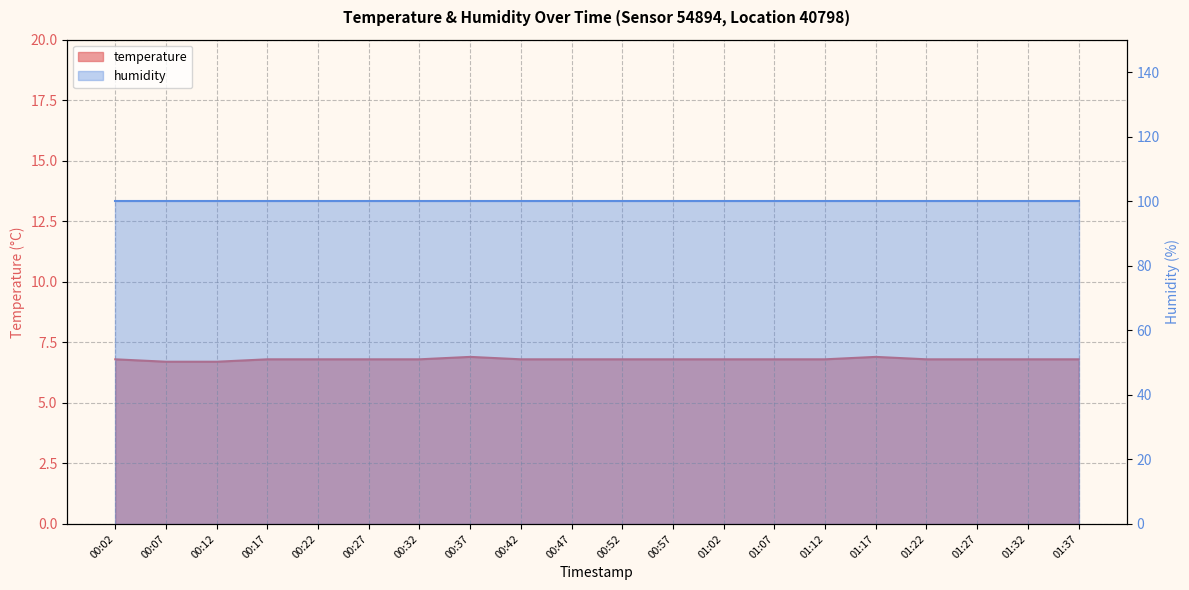

True or false: the data shows 2.7 at 01:02.

False